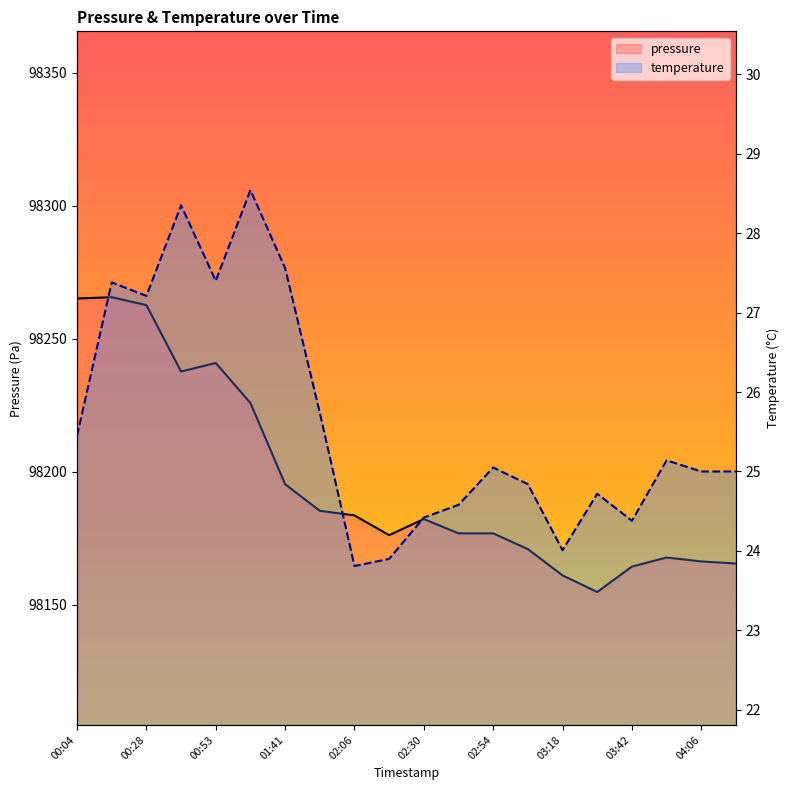

What is the average value of the temperature series?

25.6